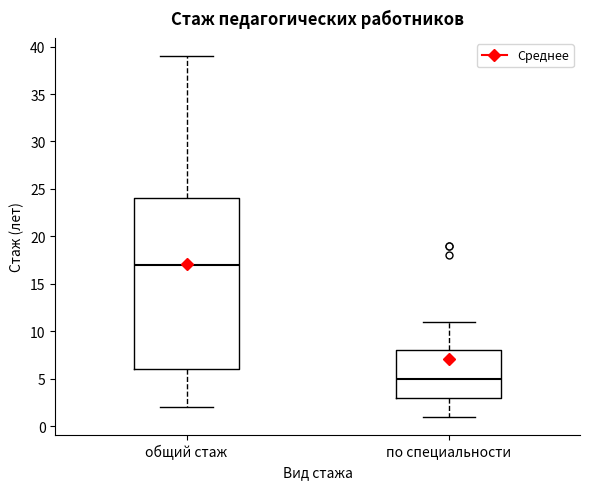

Which box is the tallest, from its lower edge to its upper edge?

общий стаж